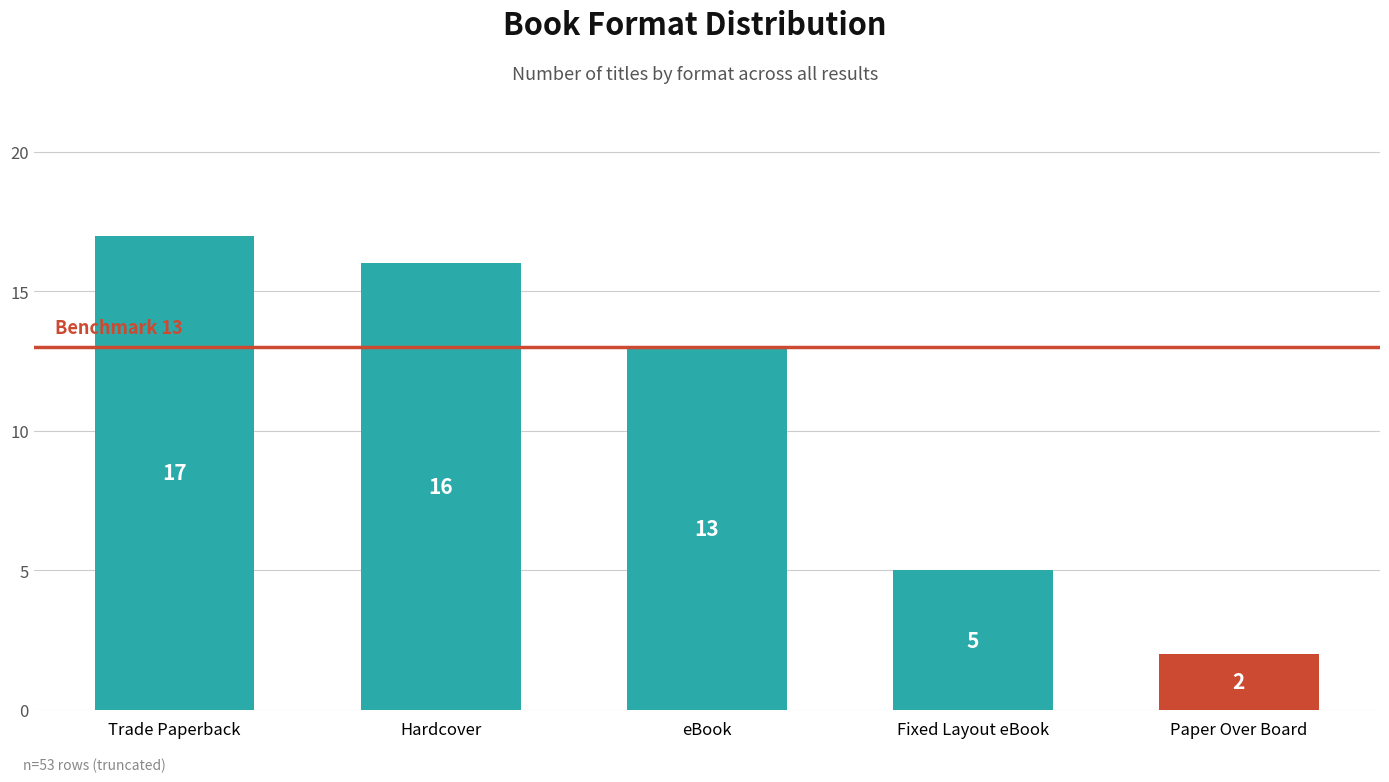

What is the value of the 1st bar from the left?

17